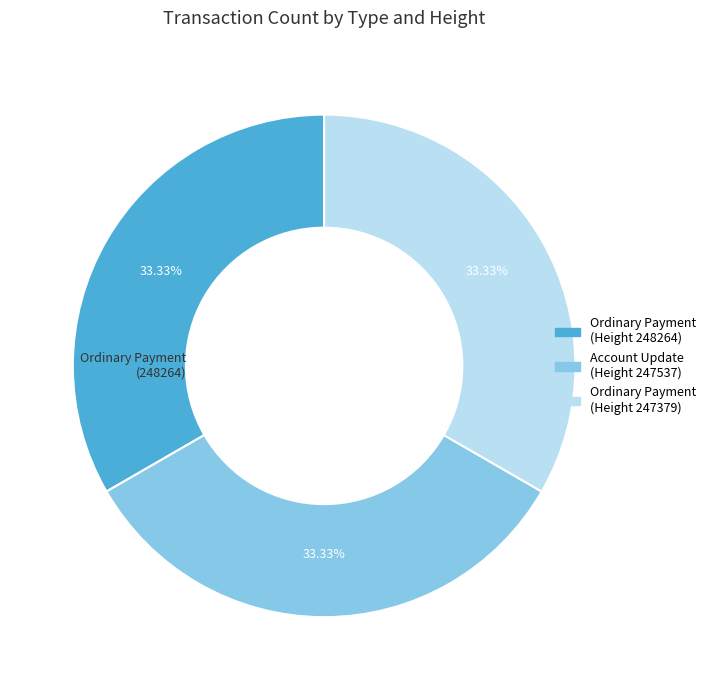

Does any single category account for the majority?

No